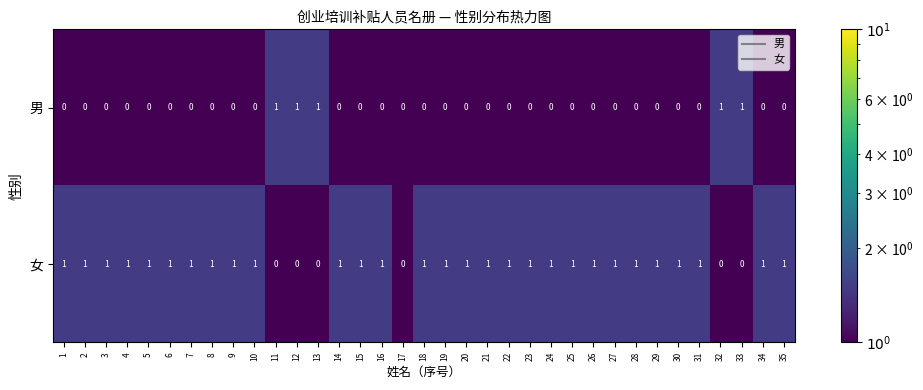

Count the 女 values in the range 1 to 2.

29